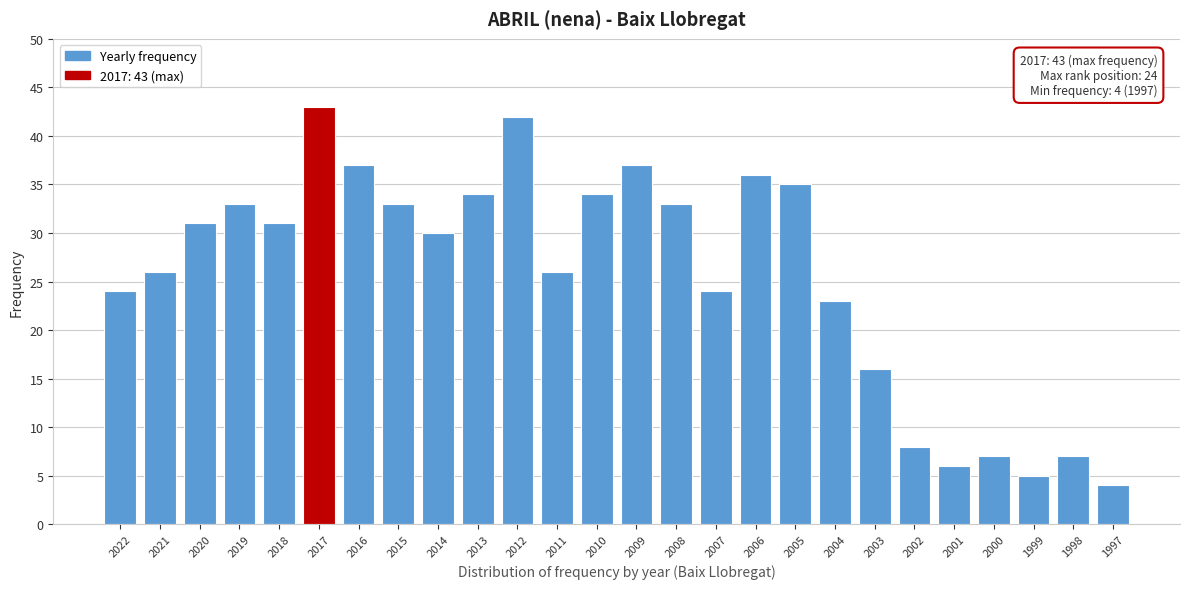

Reading left to right, transcribe all the data shown in this chart.

24	26	31	33	31	43	37	33	30	34	42	26	34	37	33	24	36	35	23	16	8	6	7	5	7	4